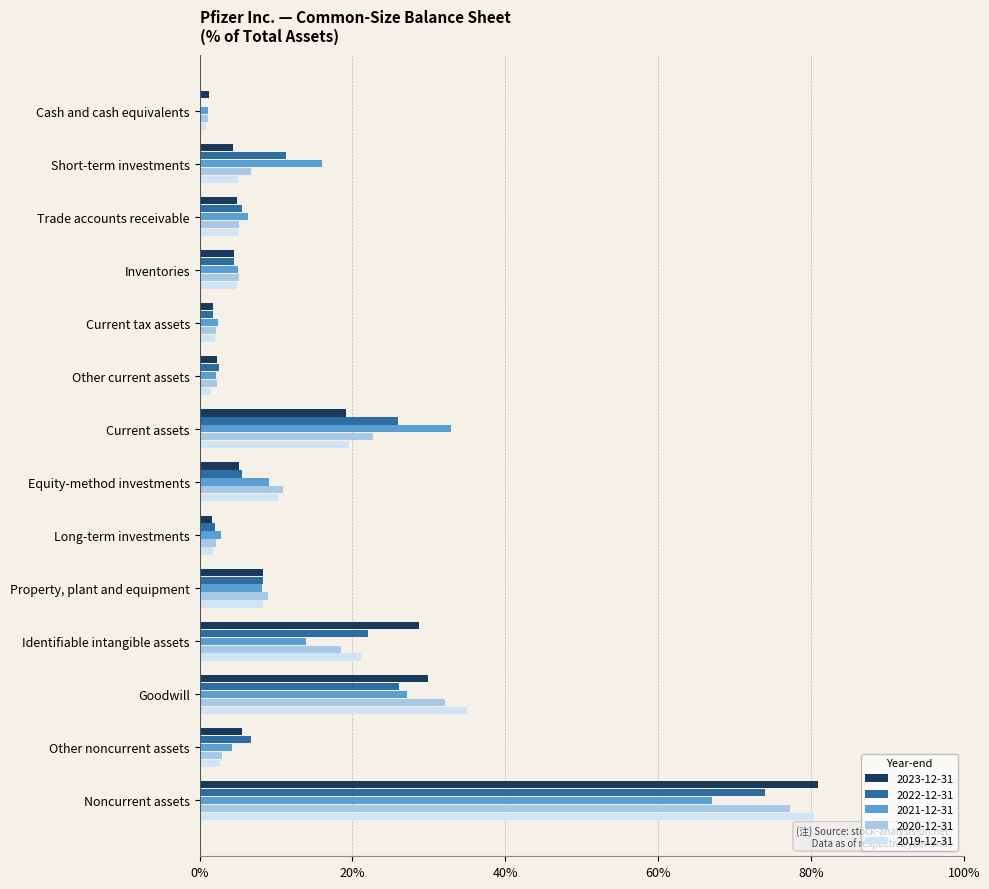

Reading left to right, extract all data points from this chart.

2023-12-31: 0.0	0.0	0.0	0.0	0.0	0.0	0.2	0.1	0.0	0.1	0.3	0.3	0.1	0.8
2022-12-31: 0.0	0.1	0.1	0.0	0.0	0.0	0.3	0.1	0.0	0.1	0.2	0.3	0.1	0.7
2021-12-31: 0.0	0.2	0.1	0.0	0.0	0.0	0.3	0.1	0.0	0.1	0.1	0.3	0.0	0.7
2020-12-31: 0.0	0.1	0.1	0.1	0.0	0.0	0.2	0.1	0.0	0.1	0.2	0.3	0.0	0.8
2019-12-31: 0.0	0.1	0.1	0.0	0.0	0.0	0.2	0.1	0.0	0.1	0.2	0.4	0.0	0.8